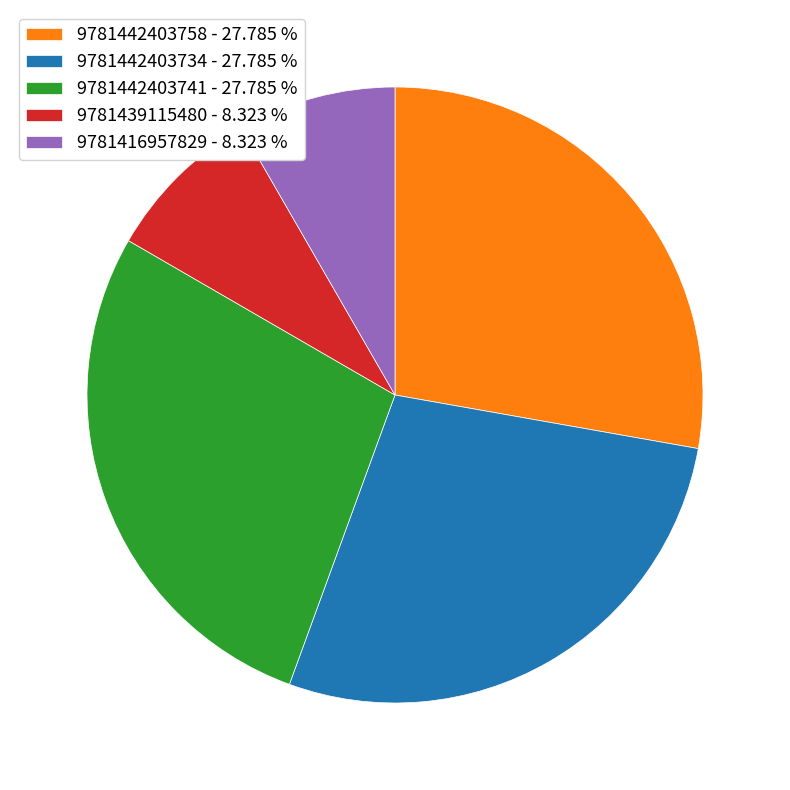

The 9781442403758 slice represents 19% of the pie. True or false?

False